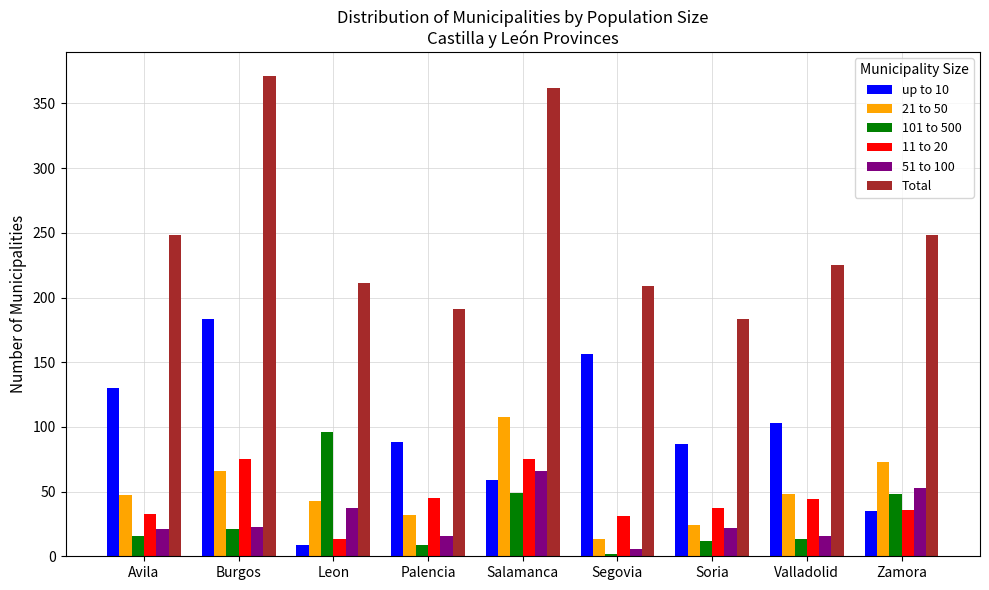

What is the value of the 51 to 100 bar at the 3rd from the left?

37